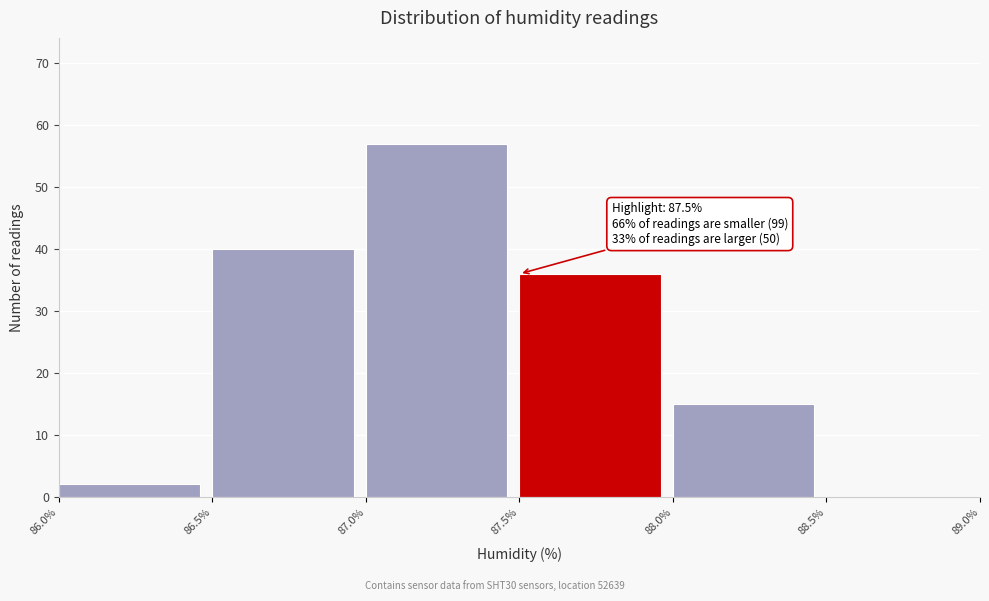

Over which range of the x-axis is the bar tallest?

87.0% to 87.5%